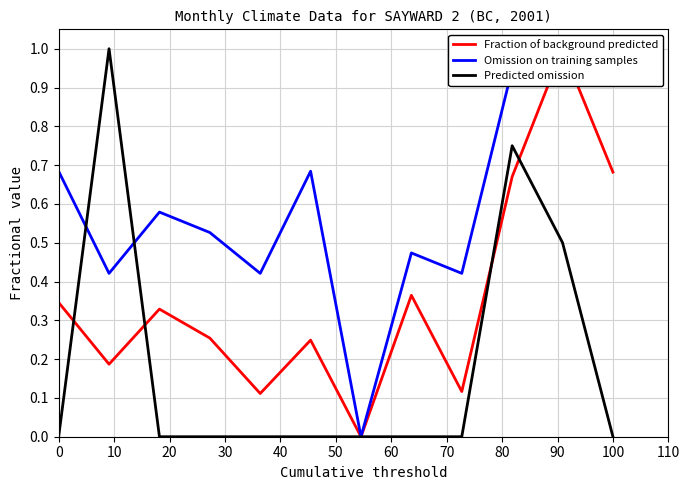

Which series has the largest range (max minus min)?

Fraction of background predicted